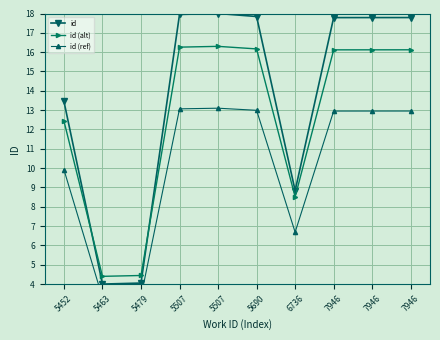

What is the difference between the id (alt) values at 7946 and 5463?

11.7